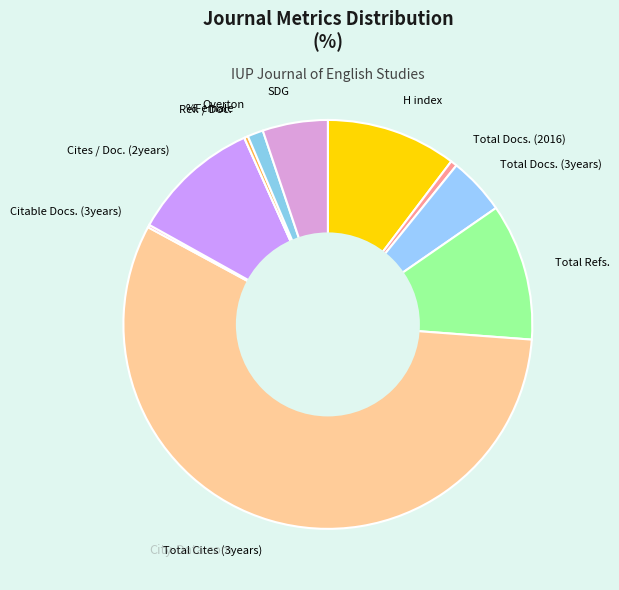

Which slice is the largest?

Total Cites (3years)